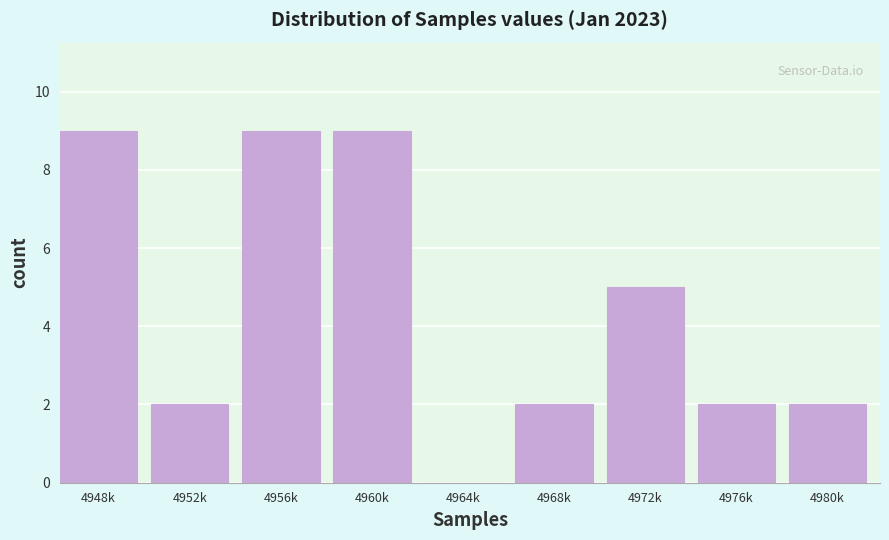

Reading left to right, extract all data points from this chart.

4948k=9	4952k=2	4956k=9	4960k=9	4964k=0	4968k=2	4972k=5	4976k=2	4980k=2